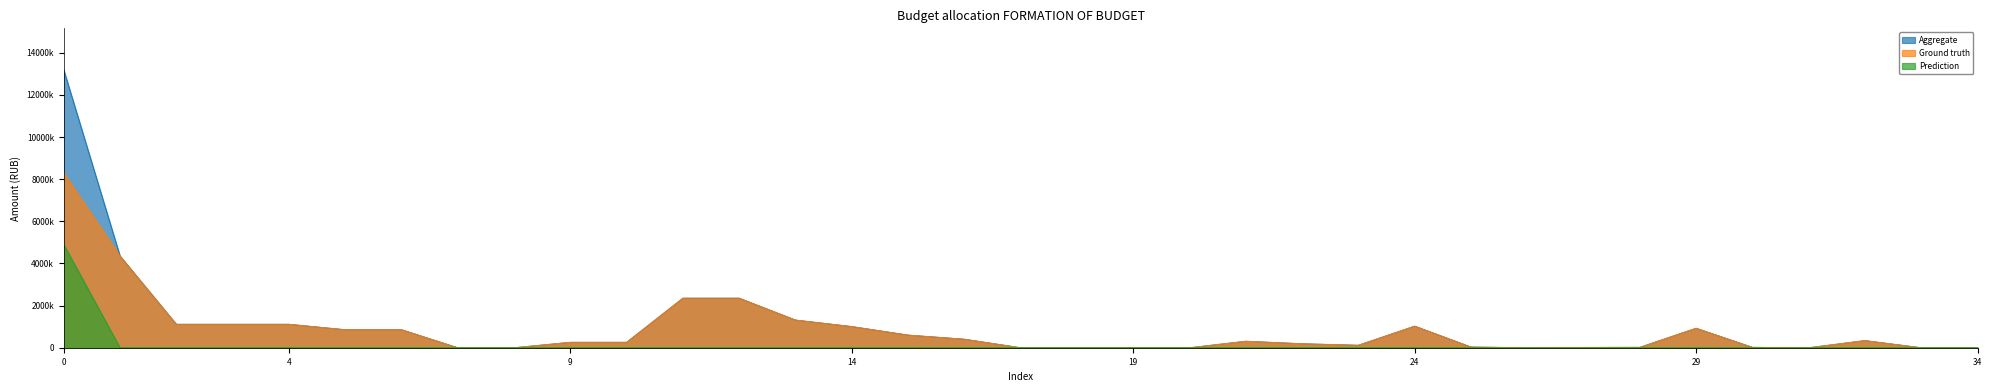

How many lines are shown in the chart?

3